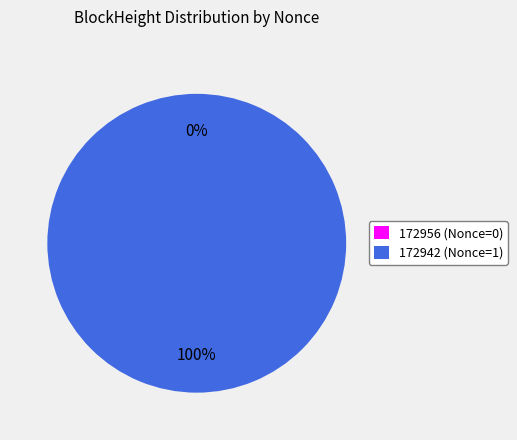

Which slice represents more than half of the pie?

172942